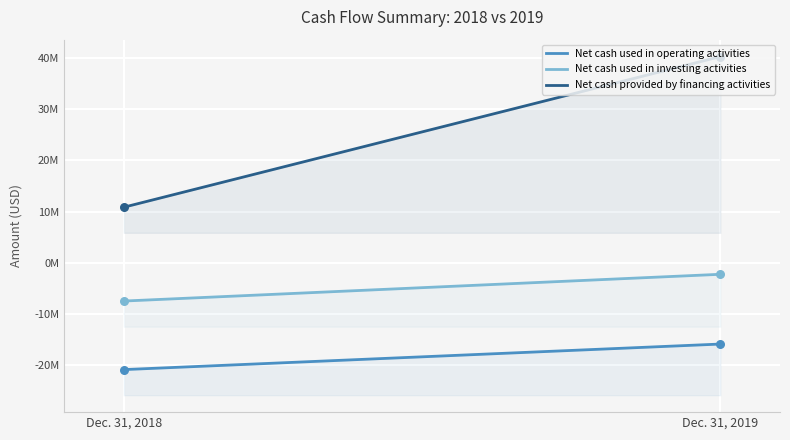

Is the value of Net cash provided by financing activities at Dec. 31, 2018 greater than the value of Net cash used in operating activities at Dec. 31, 2018?

Yes